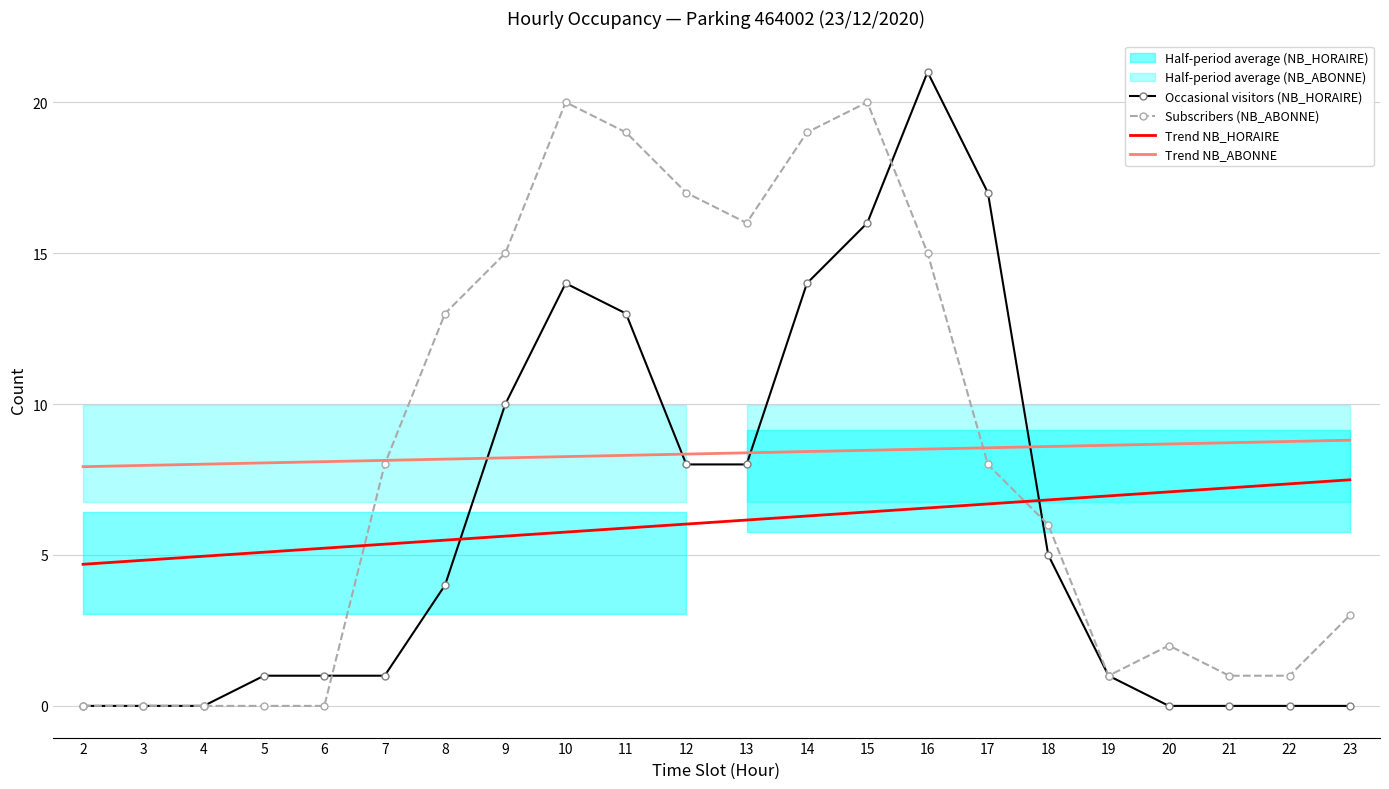

Is it true that Trend NB_ABONNE equals 8.4 at 14?

True